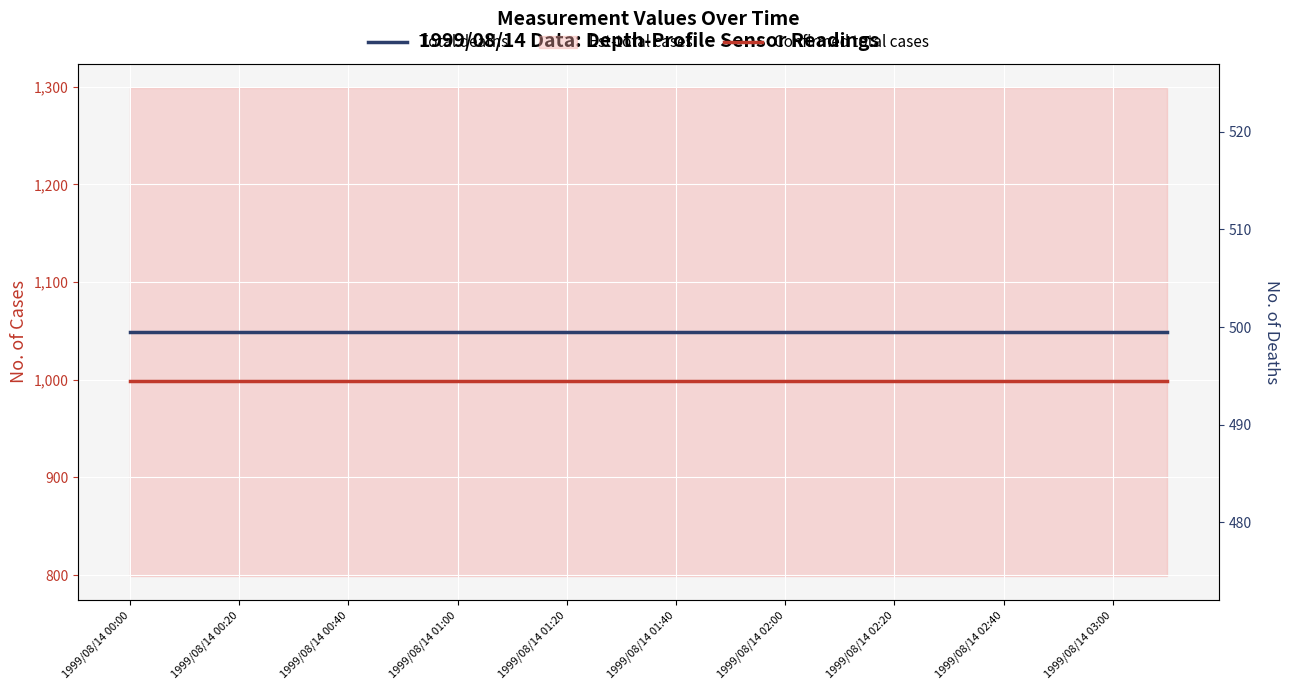

Is the value of Total deaths at 15 greater than the value of Confirmed total cases at 18?

No